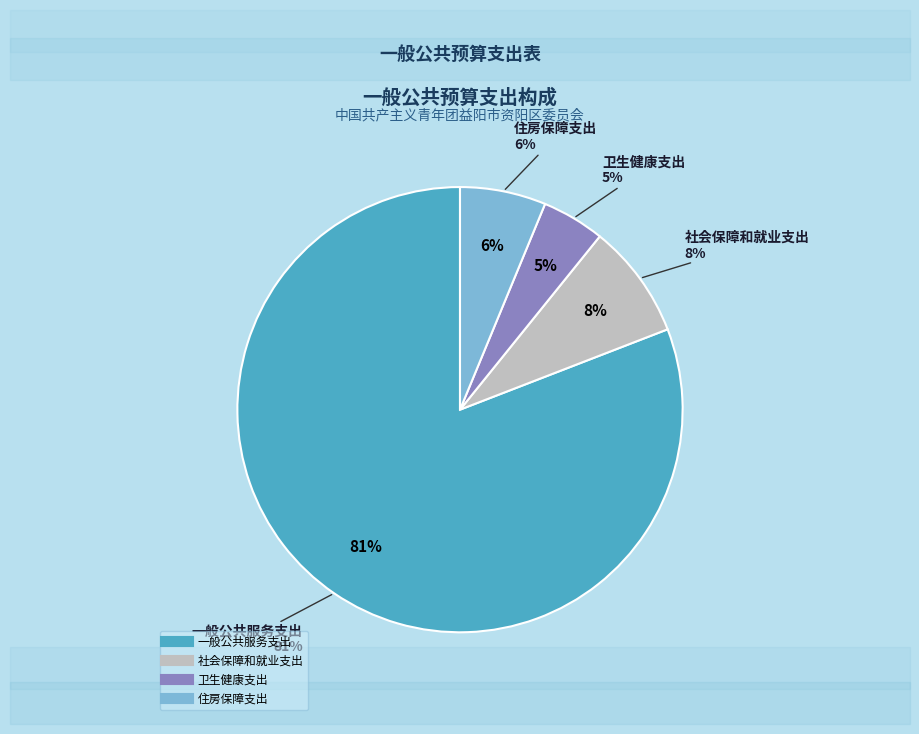

Does 一般公共服务支出 represent more than half of the total?

Yes